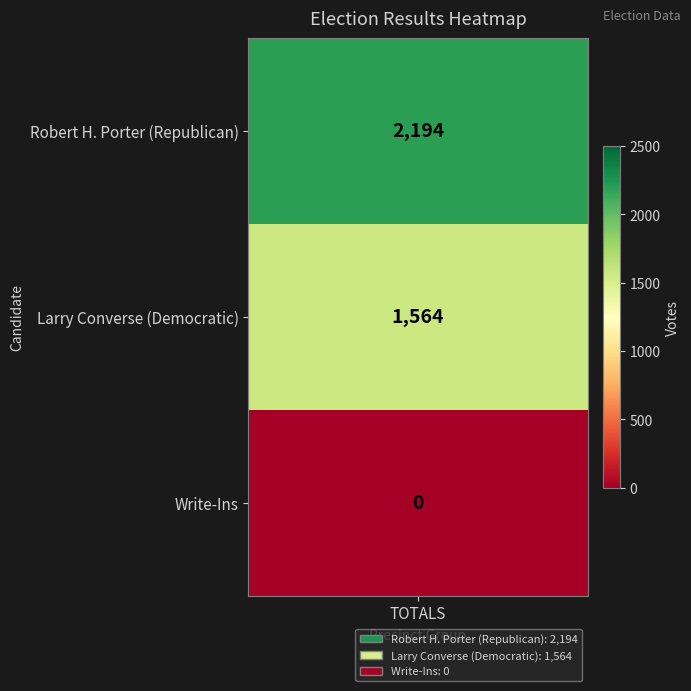

How many values are below 1564?

1